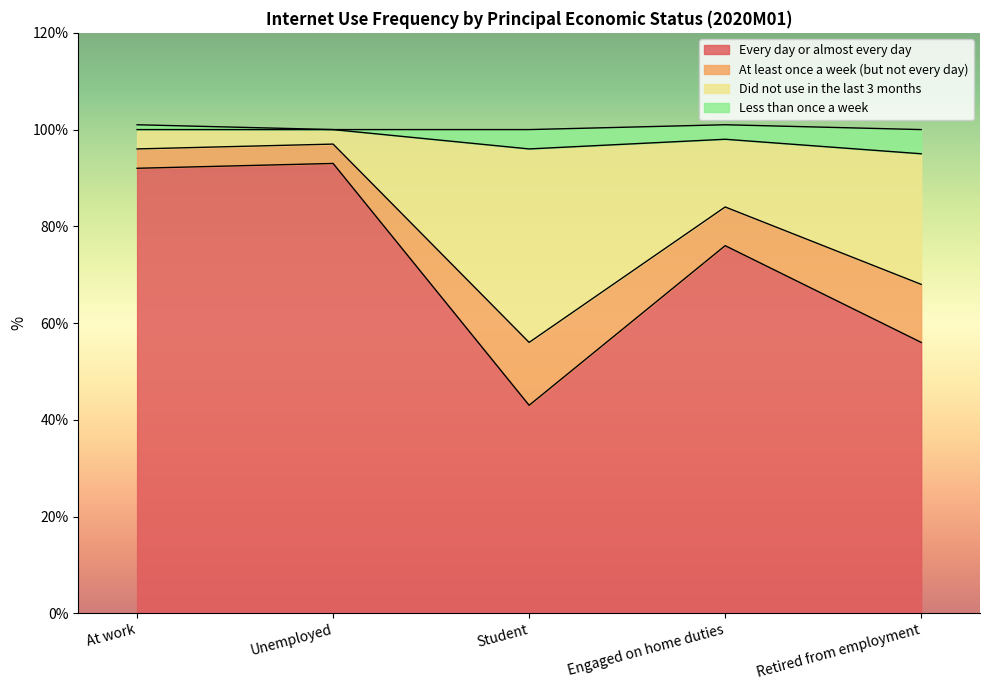

Which category has the lowest value in the Every day or almost every day series?

Student